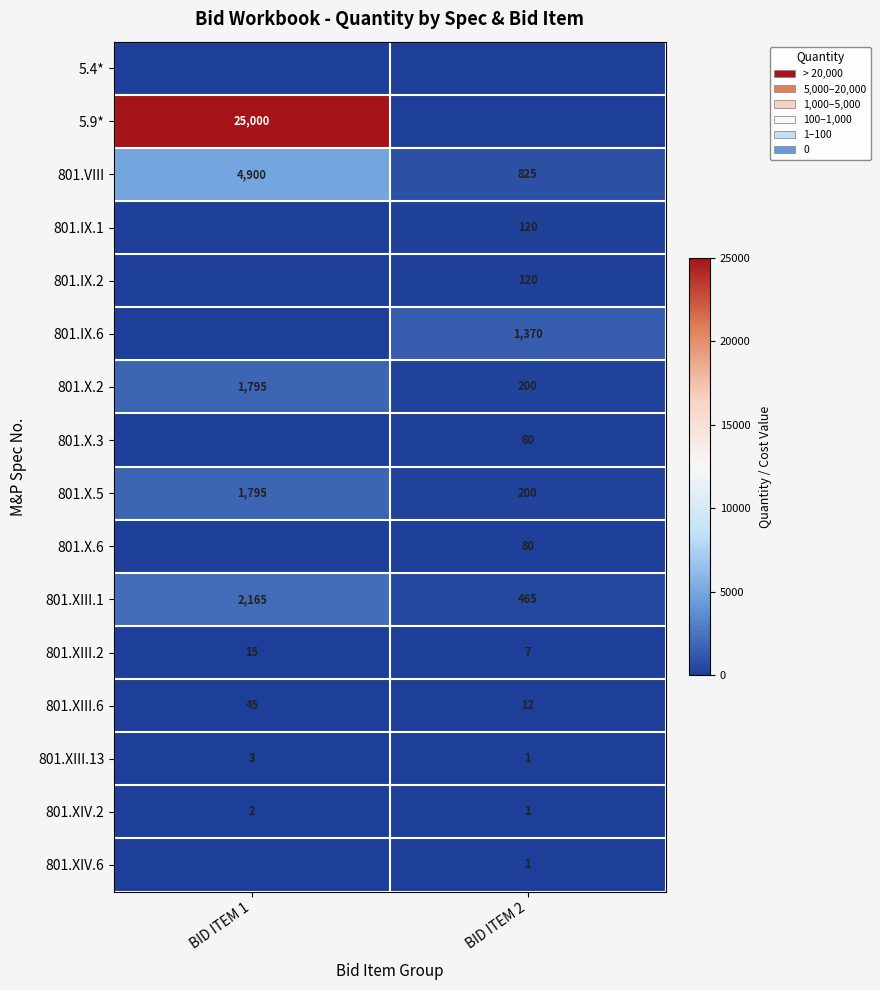

The 801.XIII.2 series shows 15 at BID ITEM 1. True or false?

True